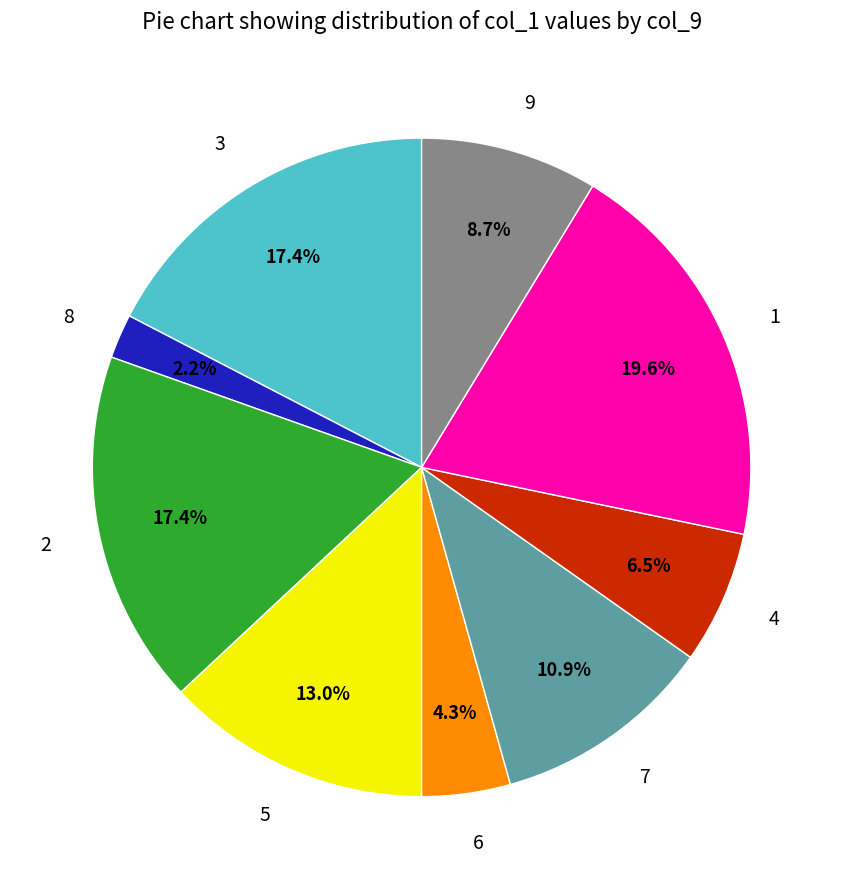

Is there a majority slice in this chart?

No